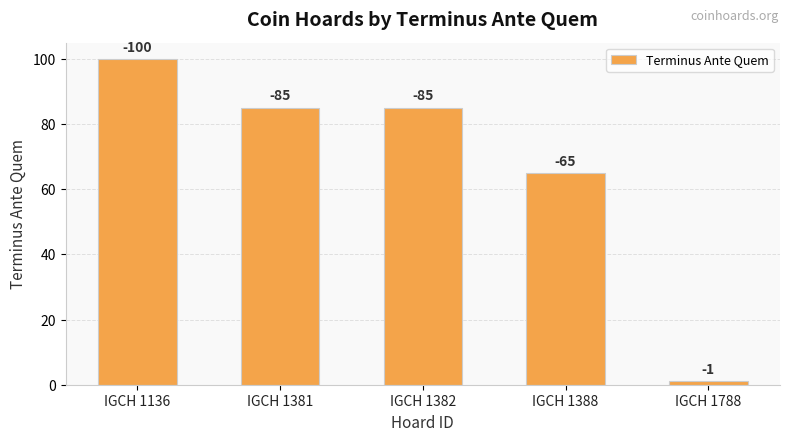

Where is the data nearest to the value 50?

IGCH 1388